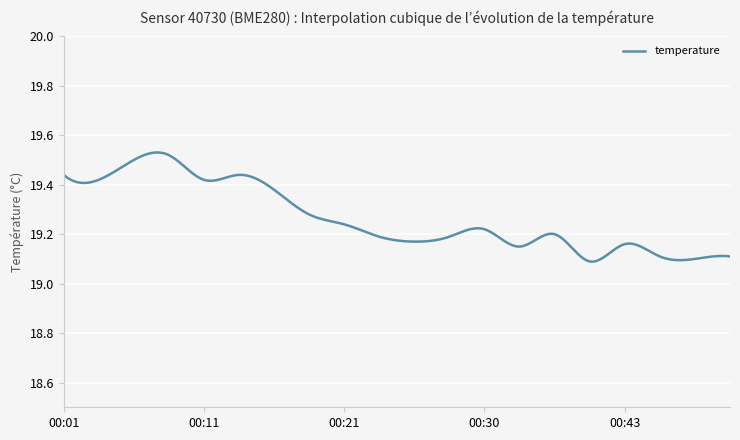

What is the difference between the maximum and minimum values?

0.4